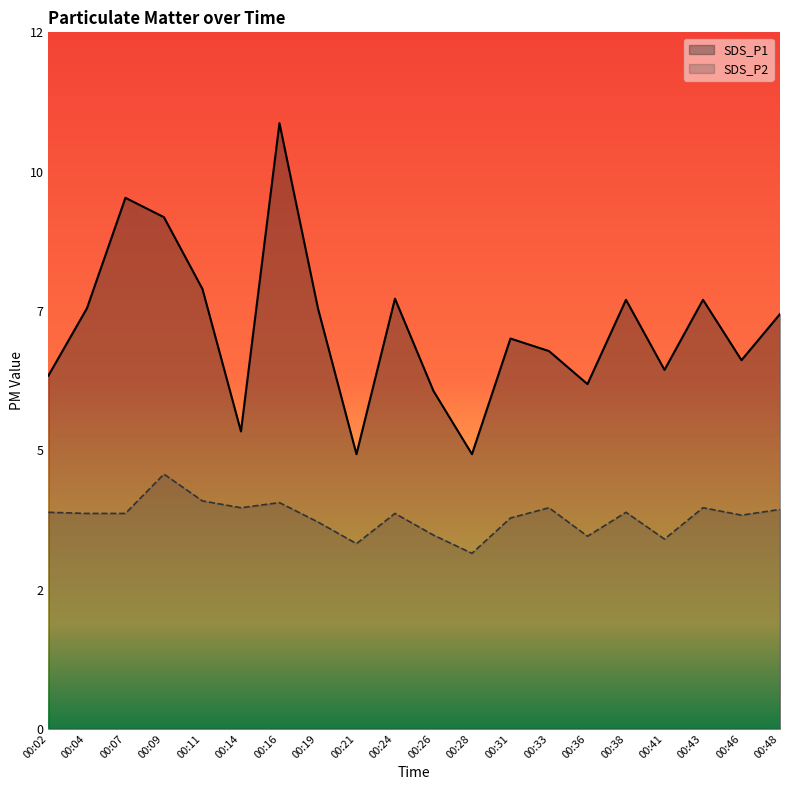

Where does the SDS_P1 series first go above 7?

00:04